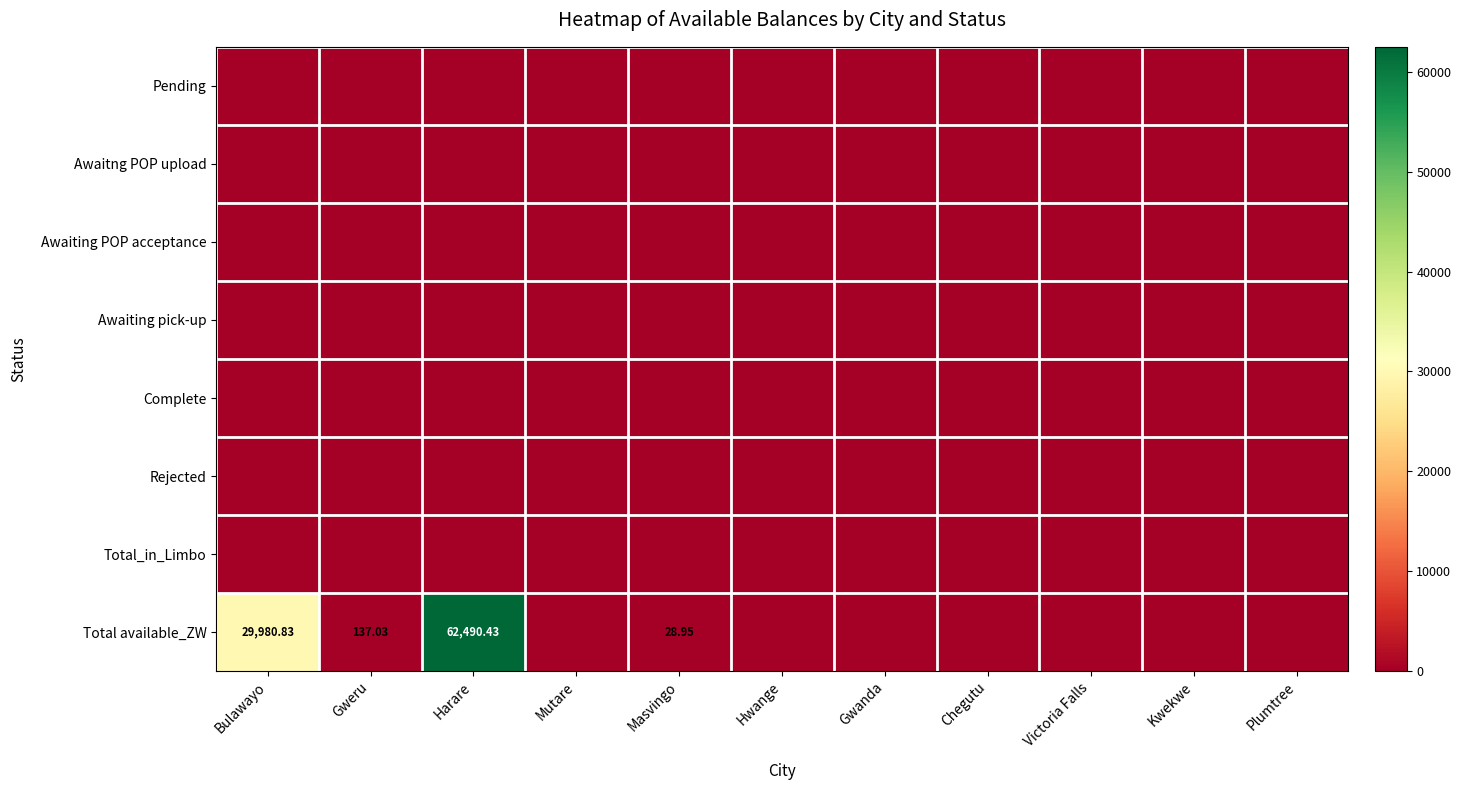

What is the maximum value shown in the chart?

62490.4